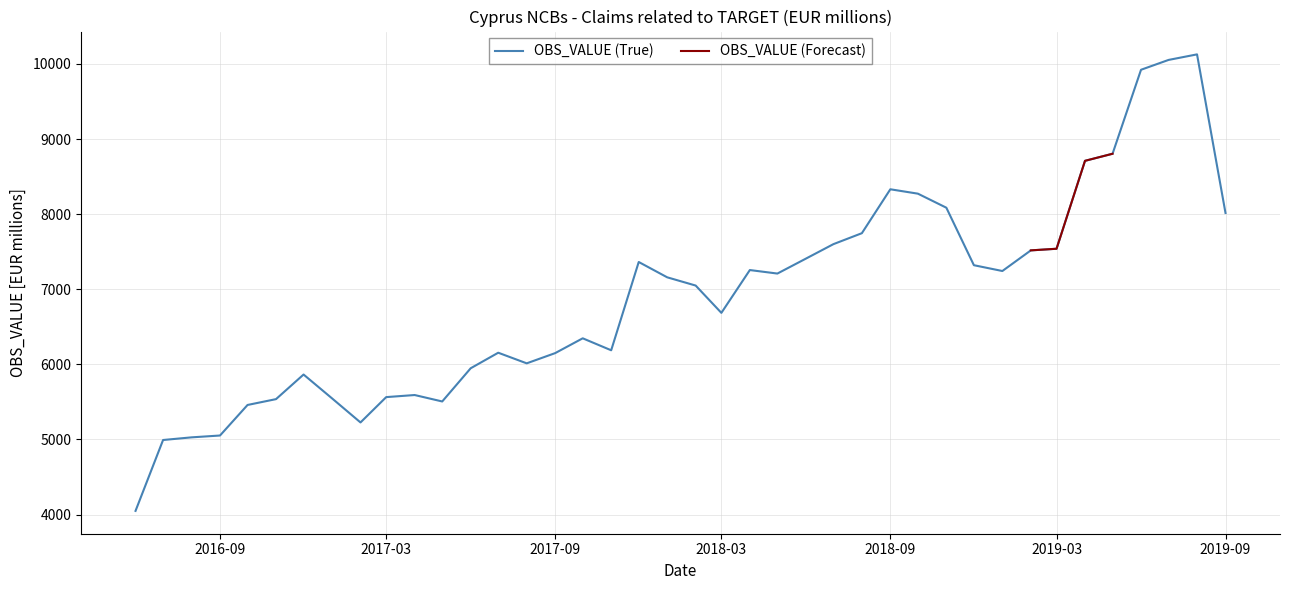

What is the smallest value displayed?

4049.4